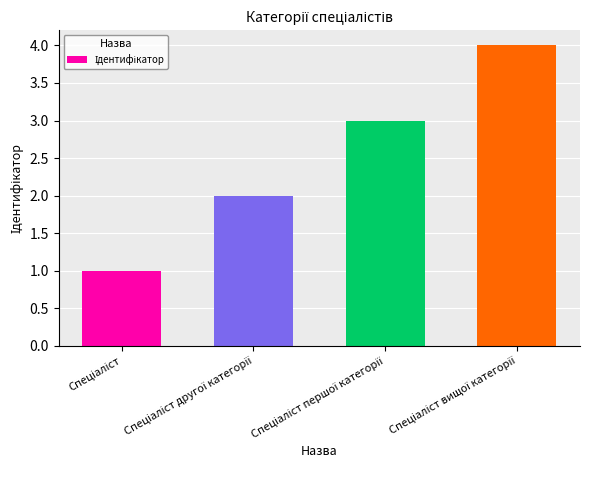

What is the maximum value shown in the chart?

4